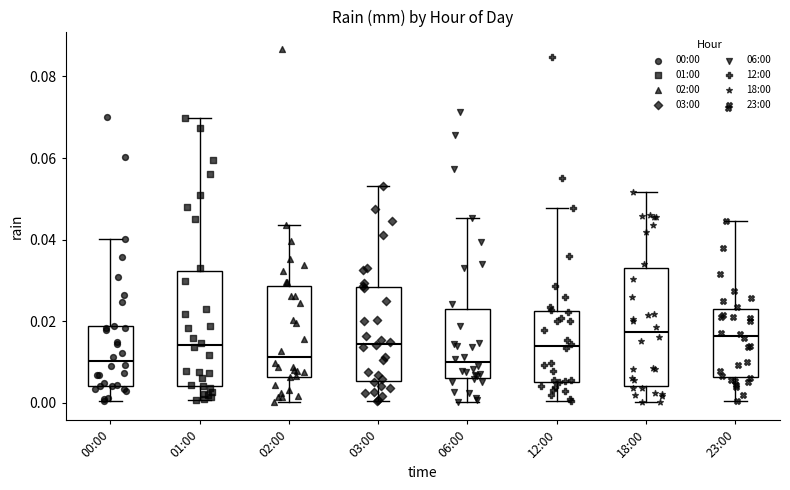

Where does the median line of the box for 12:00 sit on the y-axis? The values are not printed on the chart, so give them approximately, as read against the axis.

0.014